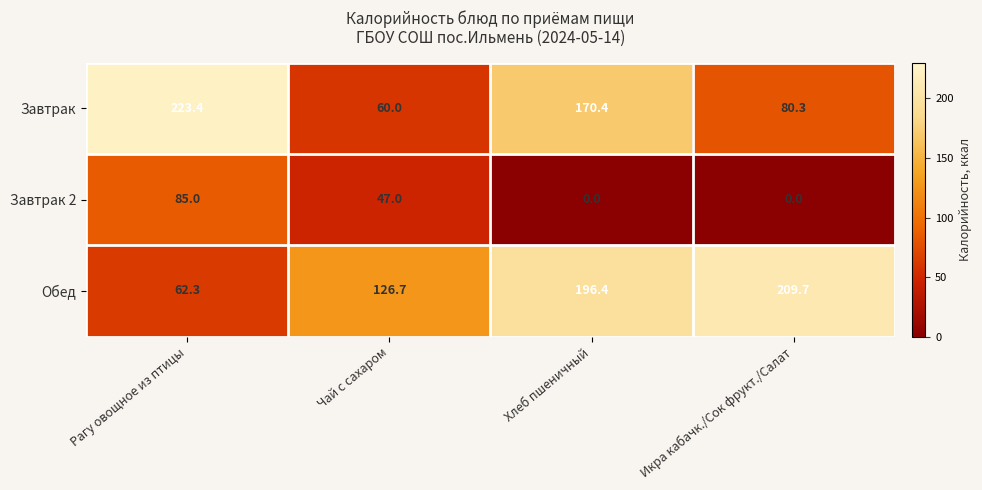

Which series has the widest spread of values?

Завтрак